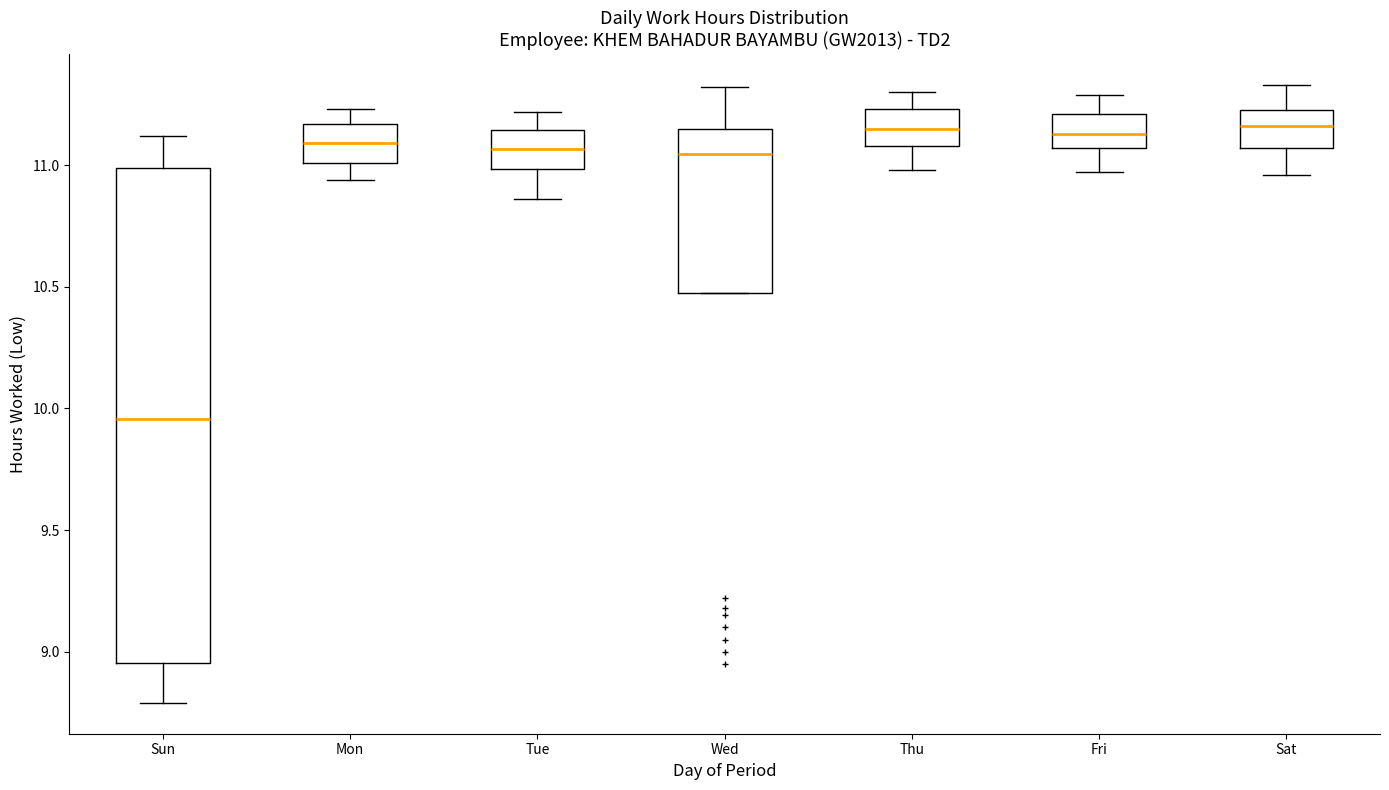

Where is the lower edge of the box for Sat on the y-axis? The values are not printed on the chart, so give them approximately, as read against the axis.

11.05